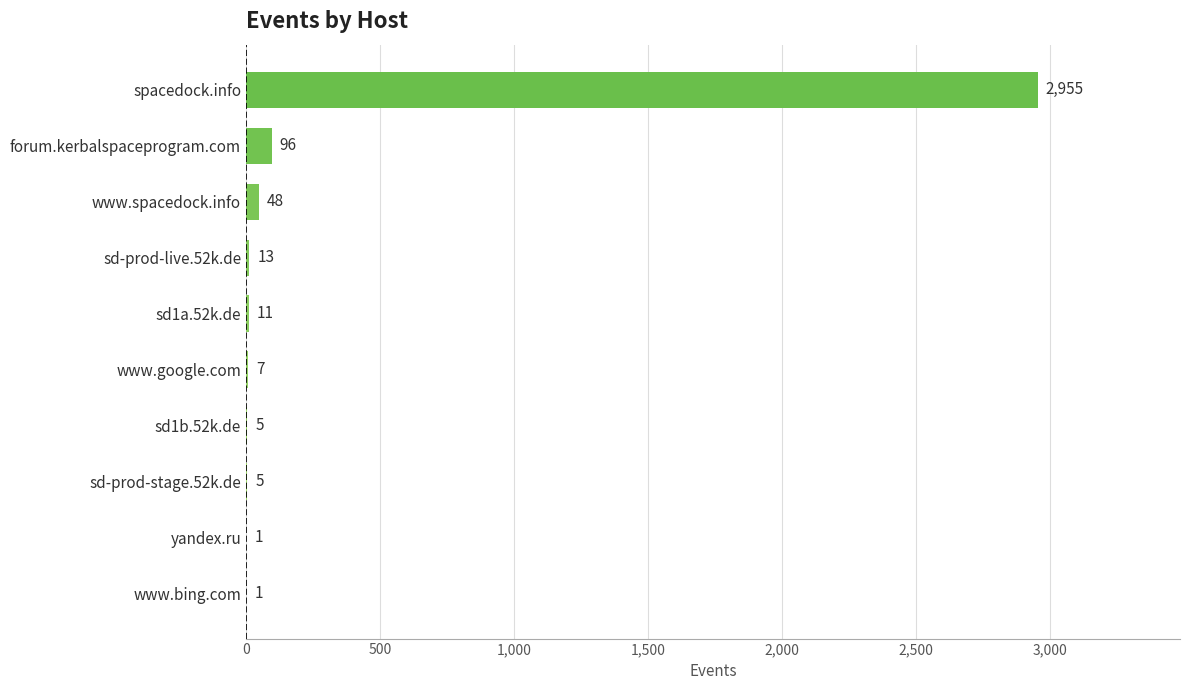

What is the change in value from yandex.ru to spacedock.info?

+2954